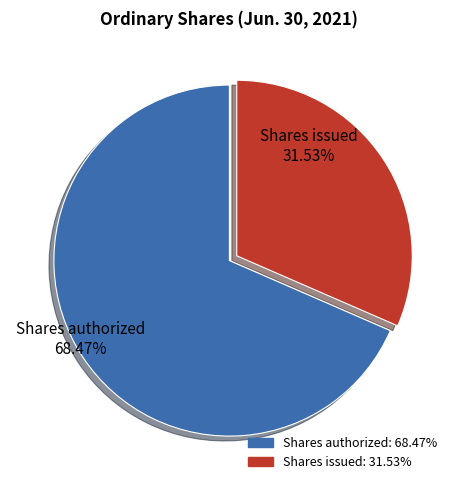

Does any single category account for the majority?

Yes